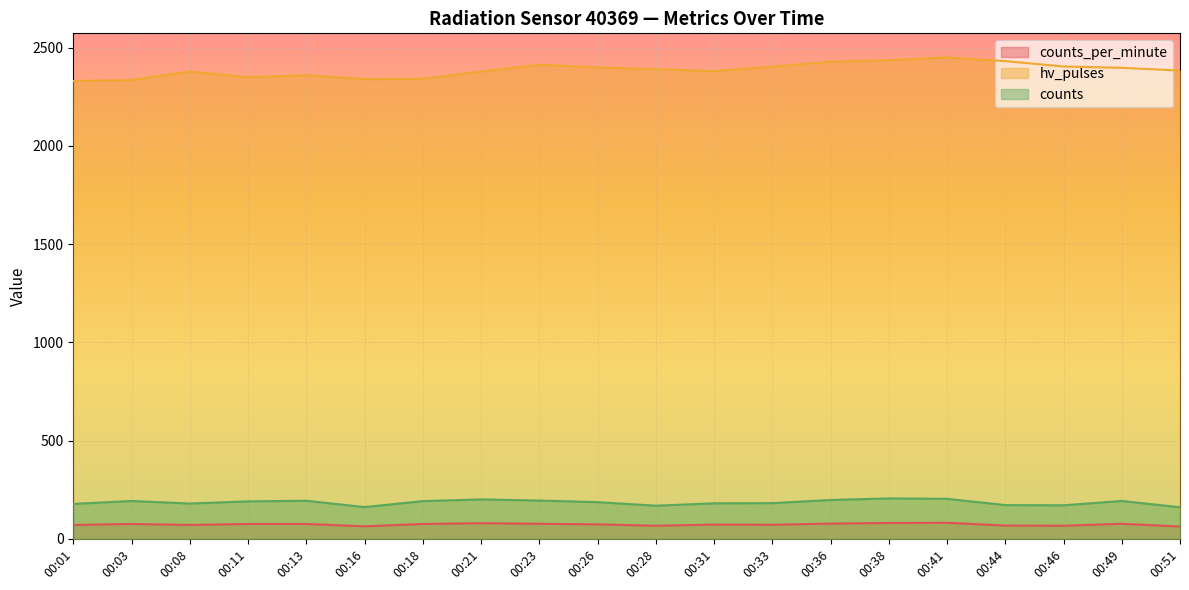

How many lines are shown in the chart?

3